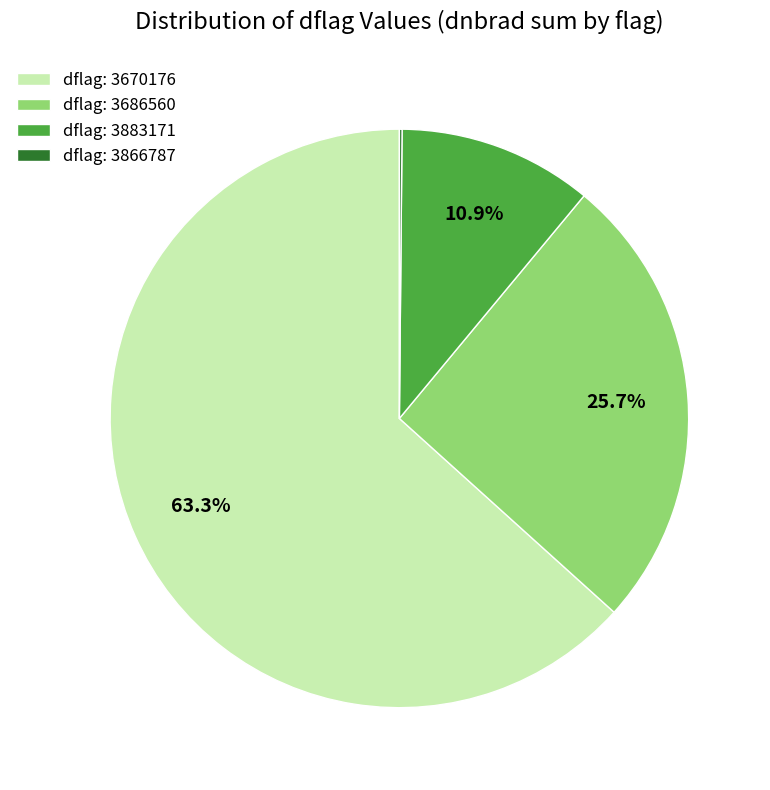

Which category accounts for the majority?

dflag: 3670176